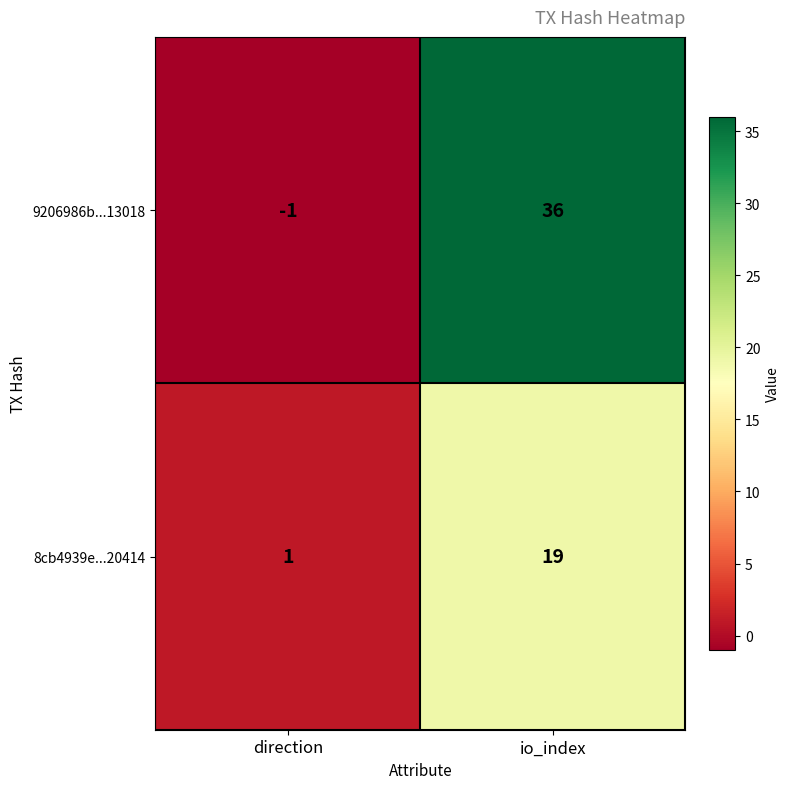

Reading left to right, transcribe all the data shown in this chart.

9206986b...13018: direction=-1	io_index=36
8cb4939e...20414: direction=1	io_index=19